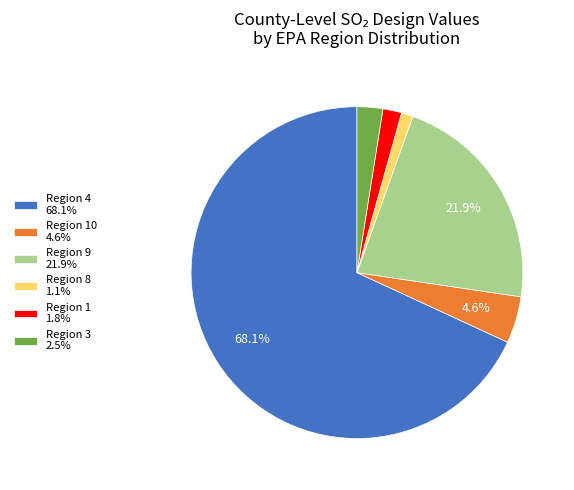

Does Region 4 68.1% represent more than half of the total?

Yes